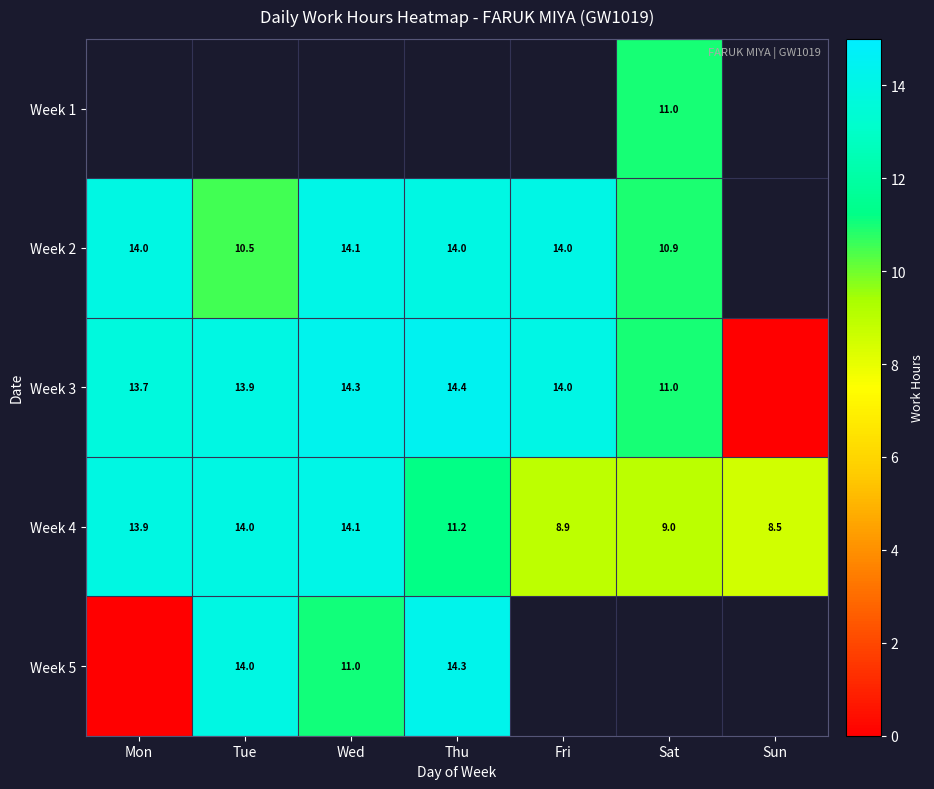

List the labels in order of Week 4 value, largest first.

Wed, Tue, Mon, Thu, Sat, Fri, Sun